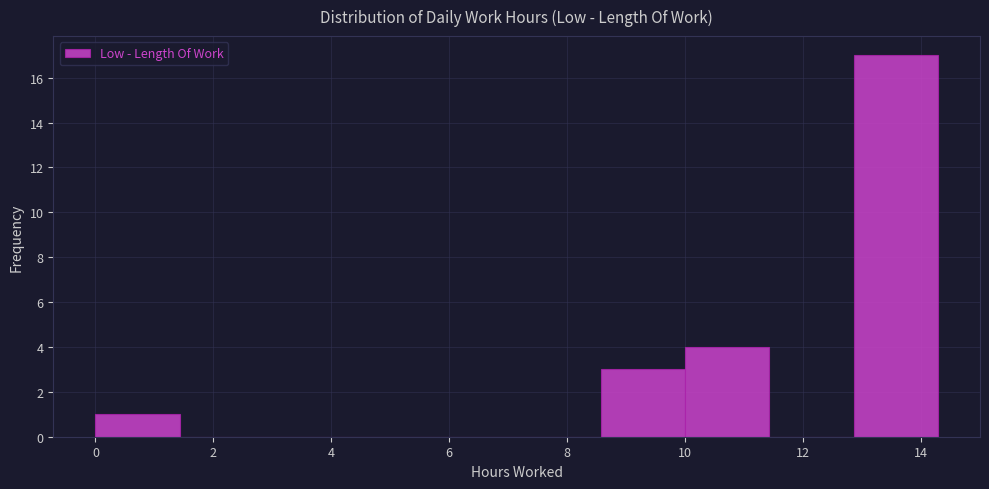

Reading left to right, list every bar in this chart as the range it spans on the x-axis followed by its height. Neither the bar edges nor the heights are printed on the chart, so give them approximately, as read against the axes.

0.0 to 1.4: 1
1.4 to 2.8: 0
2.8 to 4.2: 0
4.2 to 5.8: 0
5.8 to 7.2: 0
7.2 to 8.6: 0
8.6 to 10.0: 3
10.0 to 11.4: 4
11.4 to 12.8: 0
12.8 to 14.2: 17